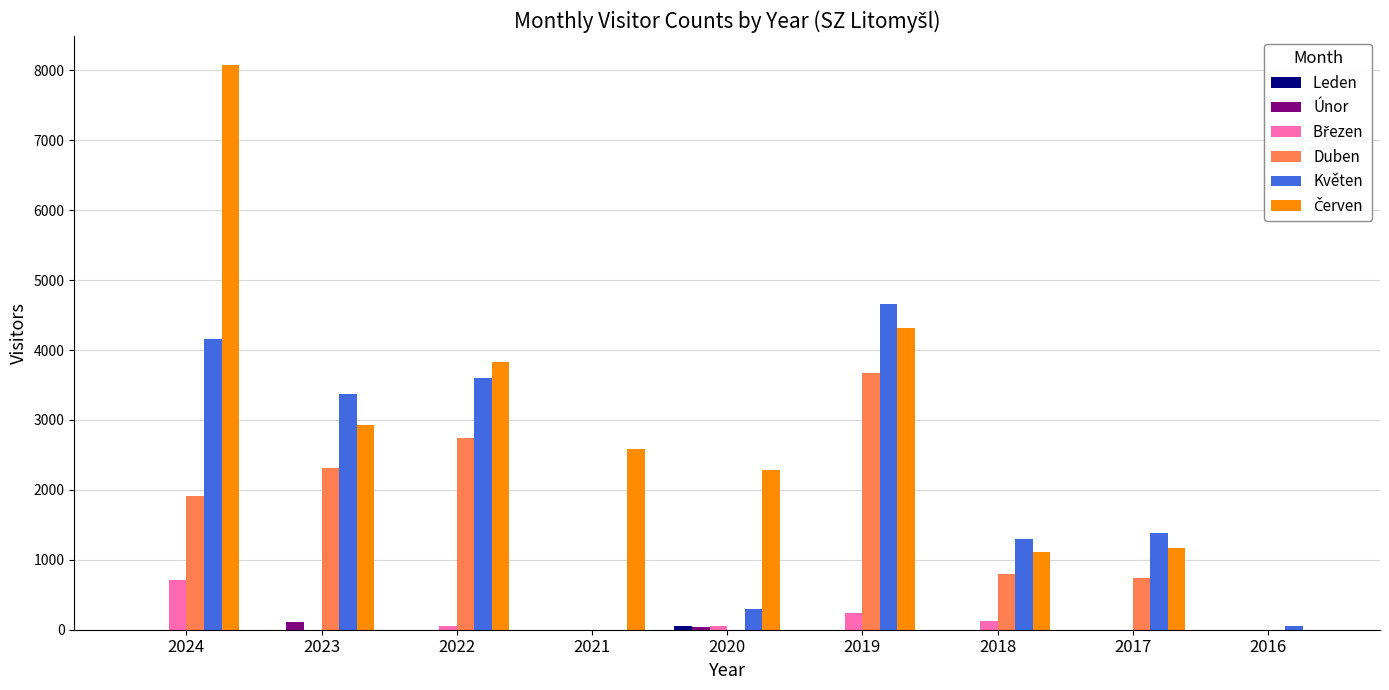

Which category has the highest value across all series?

2024